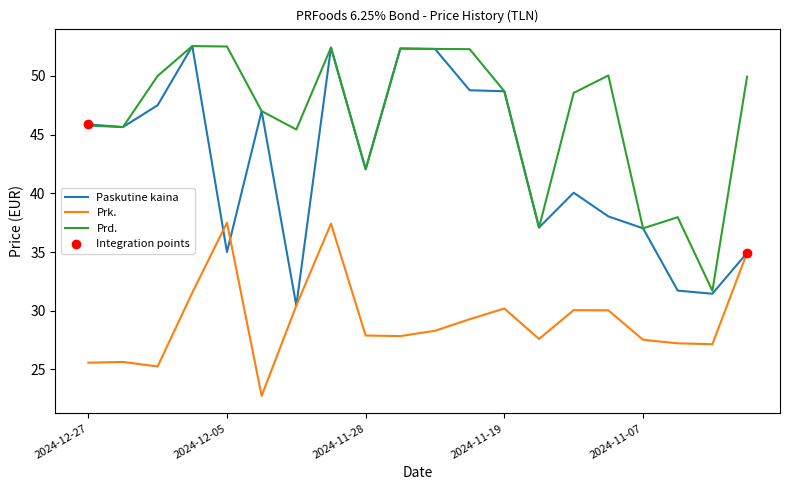

Which series has the widest spread of values?

Paskutine kaina